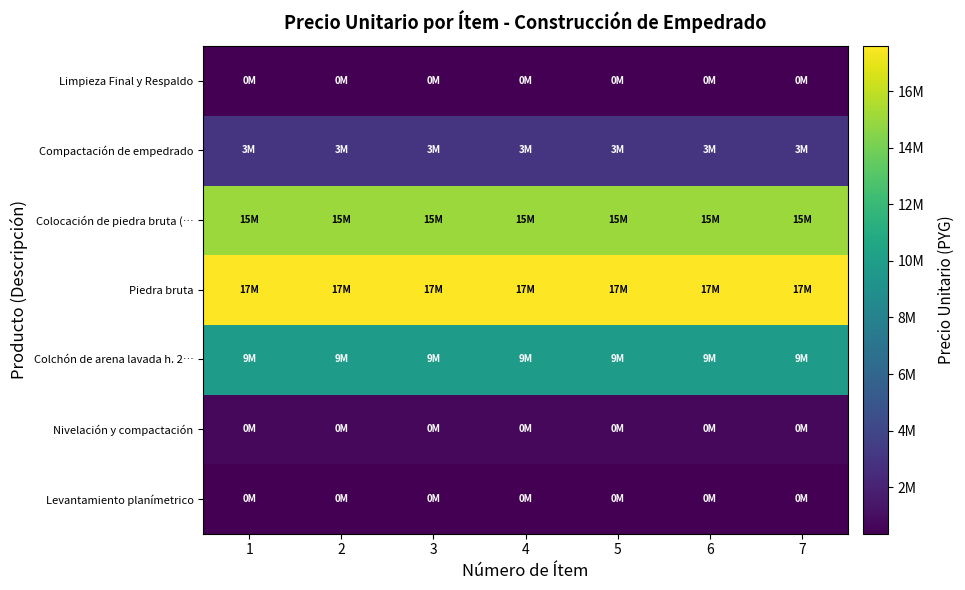

Which series has the largest total across all categories?

Piedra bruta